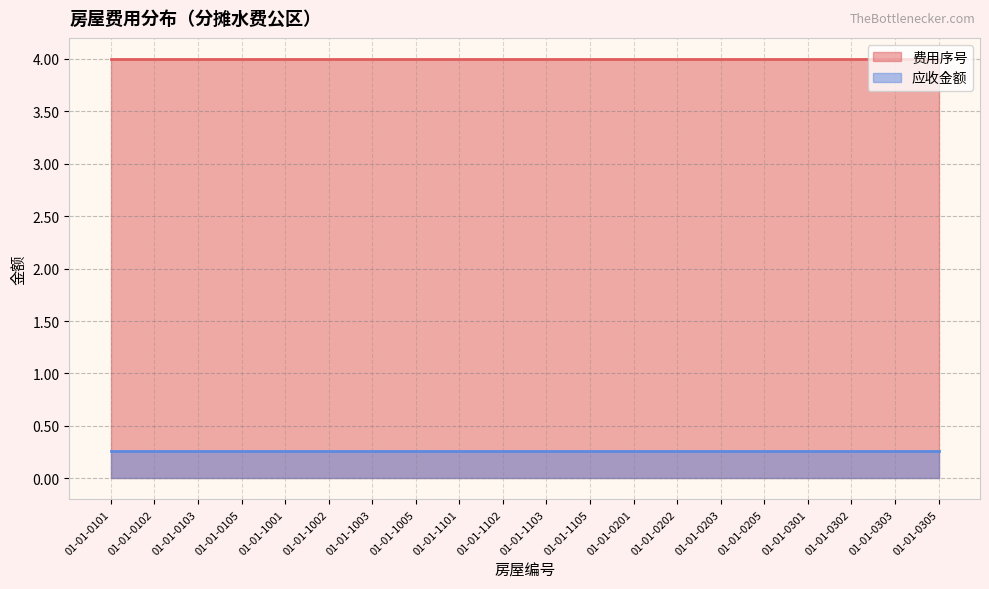

What are all the series names shown in the legend?

费用序号, 应收金额